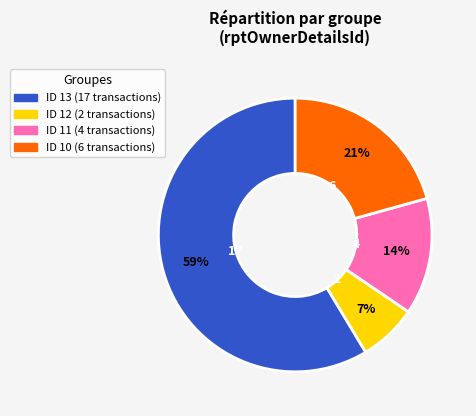

To the nearest percent, what is the average slice percentage?

25%